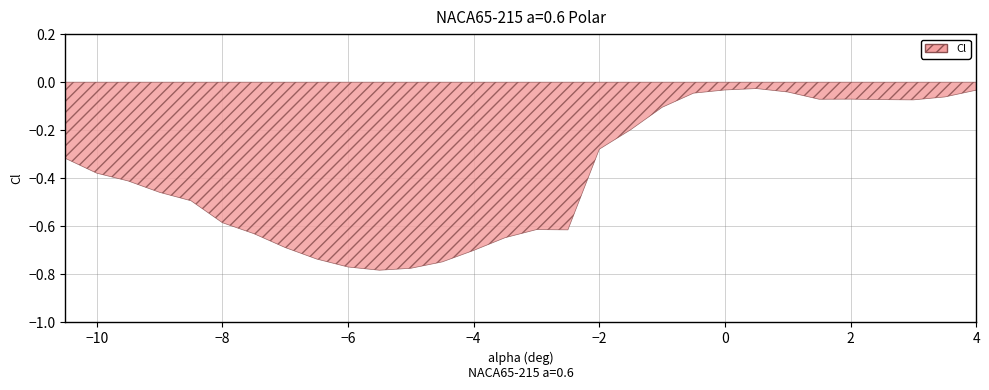

What is the sum of the values at -6.5 and -8.0?

-1.3